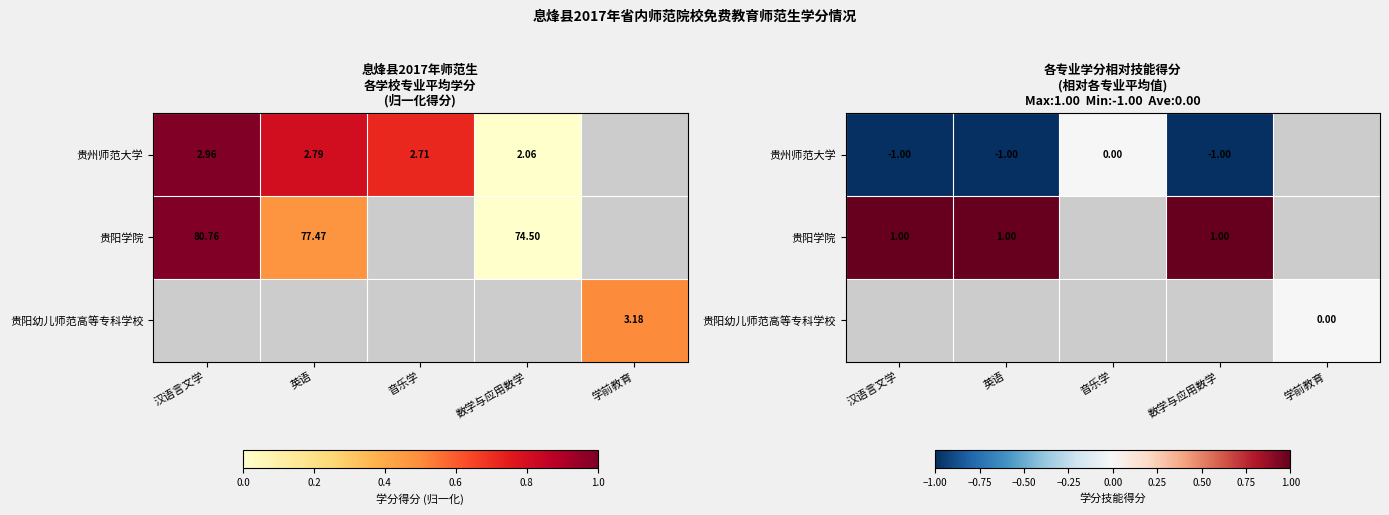

What is the sum of the 贵阳学院 values at 英语 and 数学与应用数学?

2.0